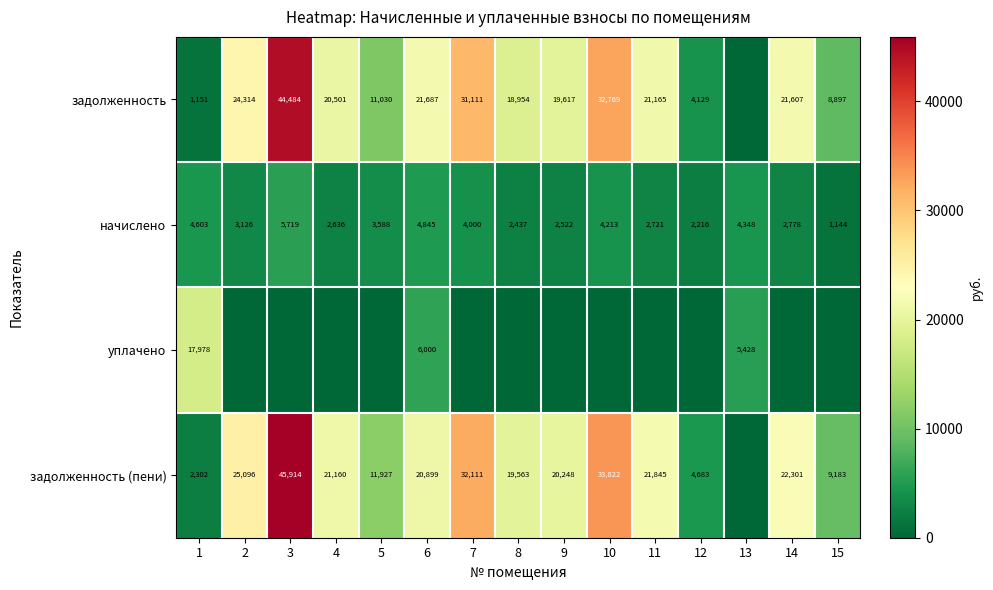

What is the difference between the maximum and minimum values in the начислено series?

4575